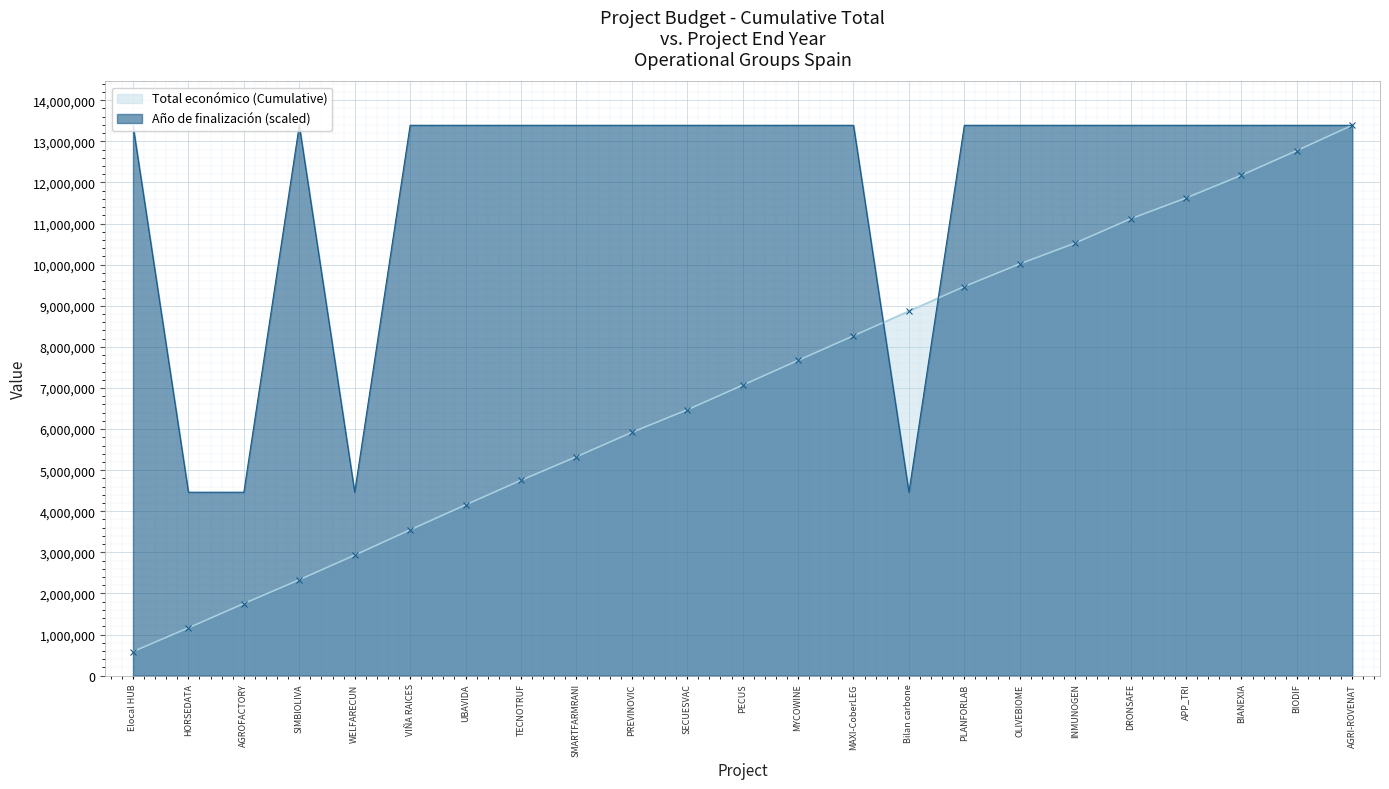

What is the maximum value shown in the chart?

13390229.4